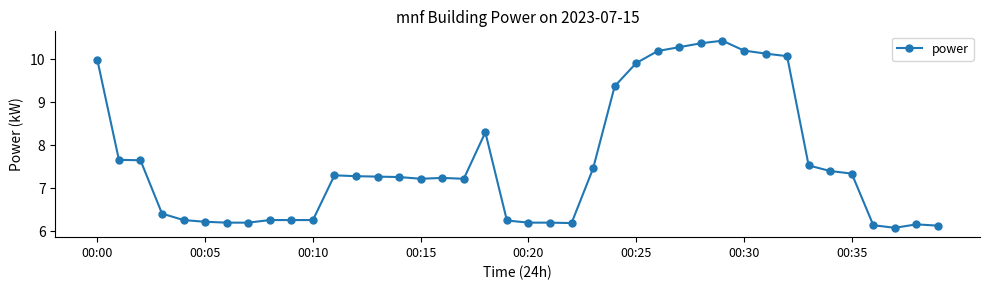

How many lines are shown in the chart?

1